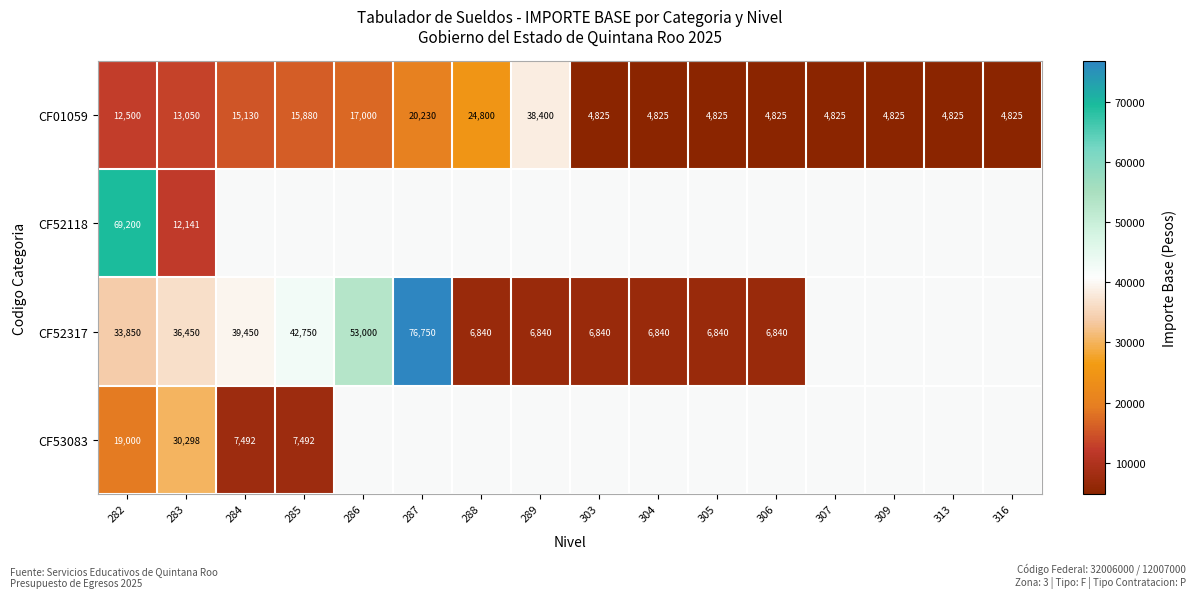

What is the lowest value of the CF01059 series?

4825